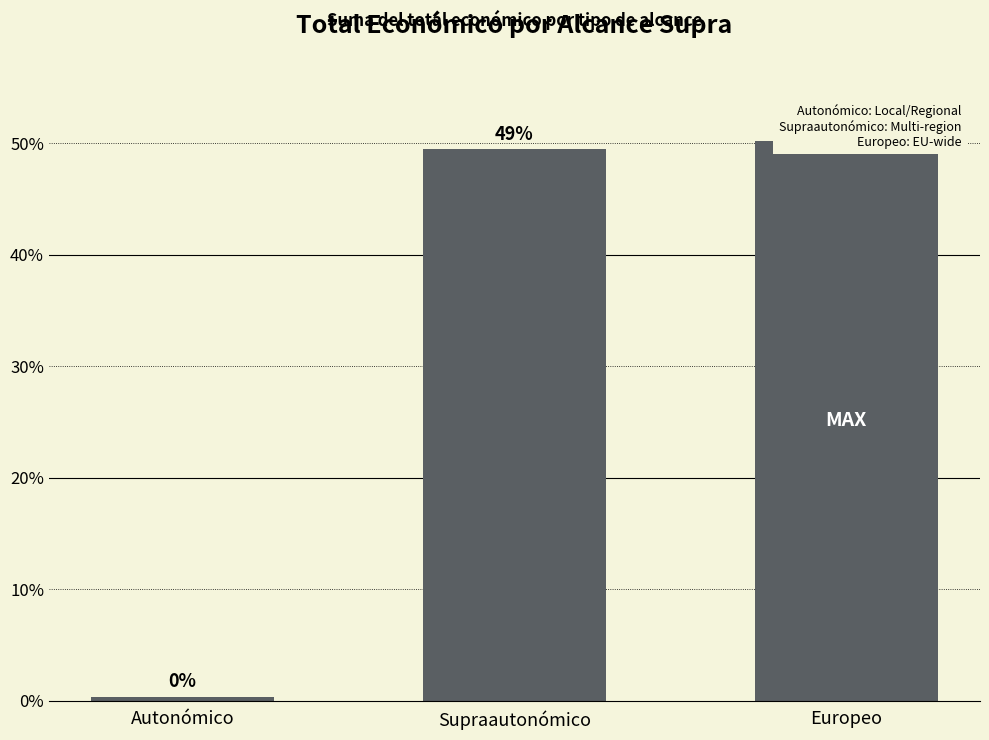

The value at Autonómico is 0.5. True or false?

False